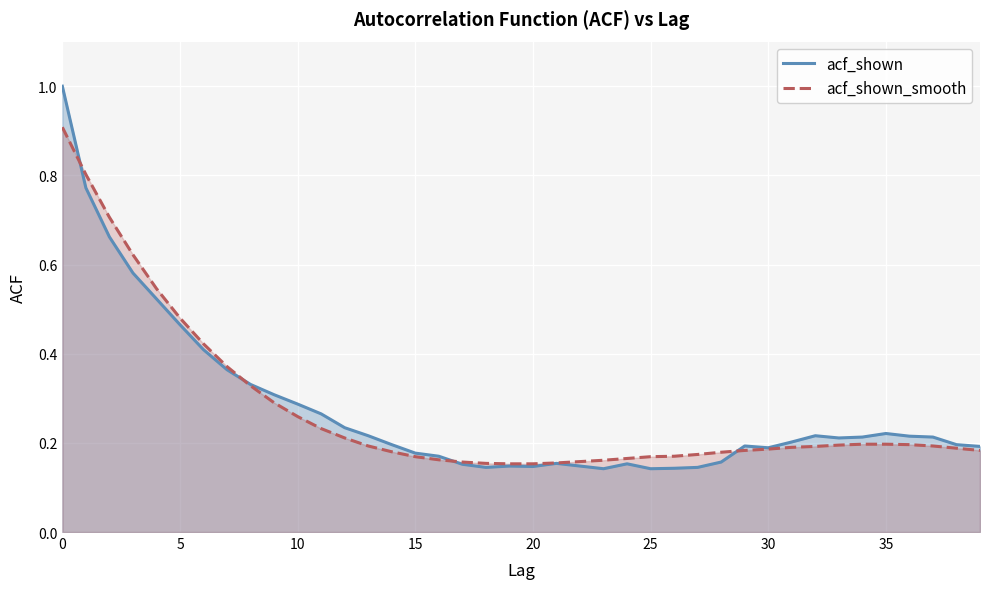

Reading left to right, list all the values displayed in this chart.

acf_shown: 1.0	0.8	0.7	0.6	0.5	0.5	0.4	0.4	0.3	0.3	0.3	0.3	0.2	0.2	0.2	0.2	0.2	0.2	0.1	0.1	0.1	0.2	0.1	0.1	0.2	0.1	0.1	0.1	0.2	0.2	0.2	0.2	0.2	0.2	0.2	0.2	0.2	0.2	0.2	0.2
acf_shown_smooth: 0.9	0.8	0.7	0.6	0.5	0.5	0.4	0.4	0.3	0.3	0.3	0.2	0.2	0.2	0.2	0.2	0.2	0.2	0.2	0.2	0.2	0.2	0.2	0.2	0.2	0.2	0.2	0.2	0.2	0.2	0.2	0.2	0.2	0.2	0.2	0.2	0.2	0.2	0.2	0.2